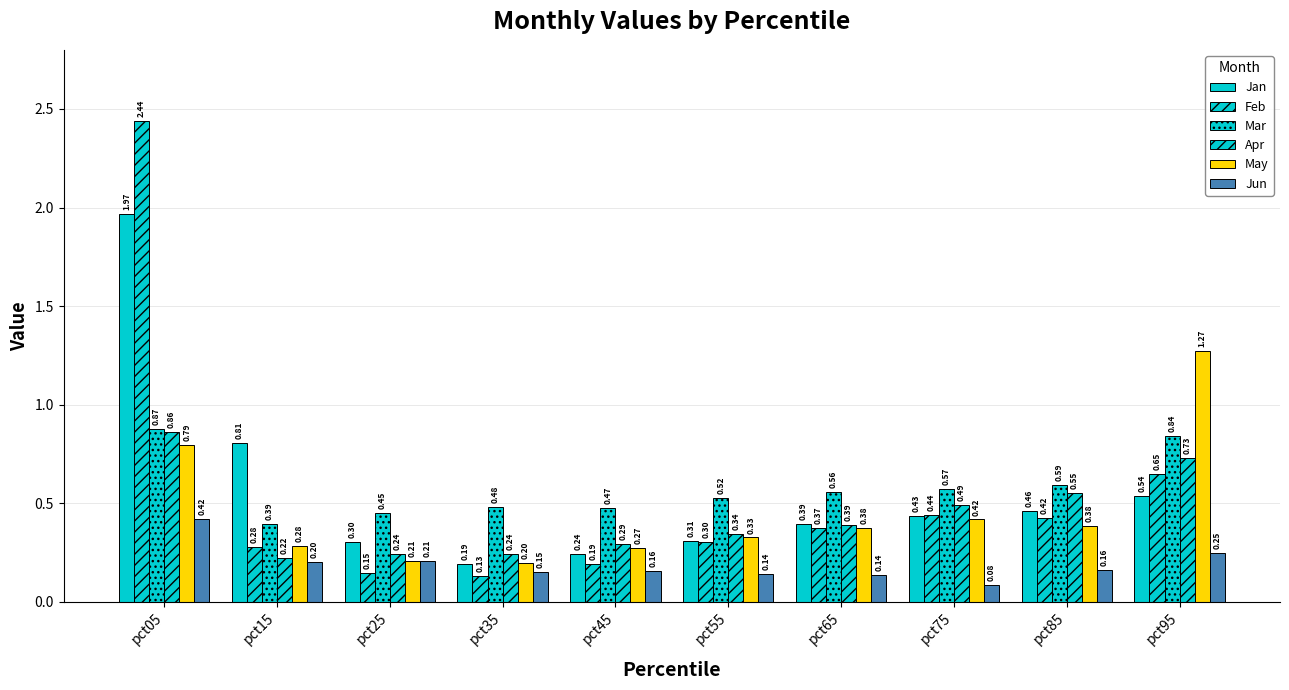

How many groups of bars are there?

10